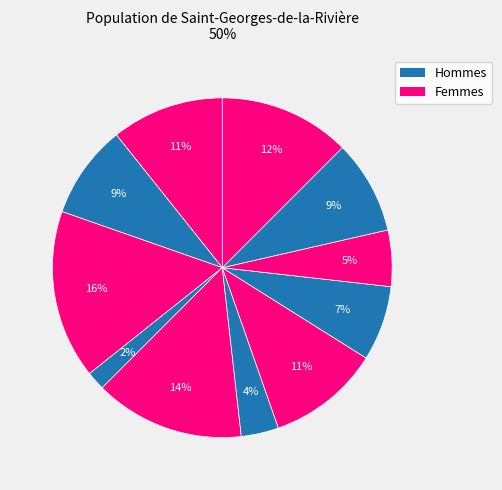

Is there a majority slice in this chart?

No